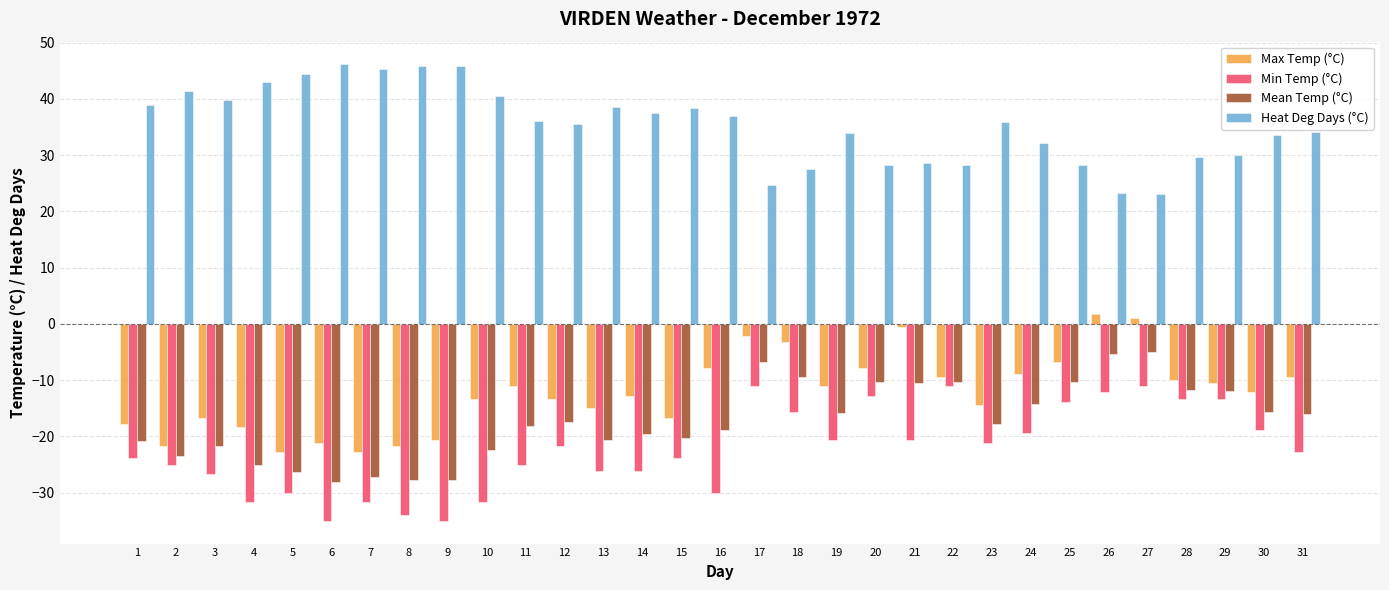

True or false: Mean Temp (°C) has a value of -17.3 at 6.

False